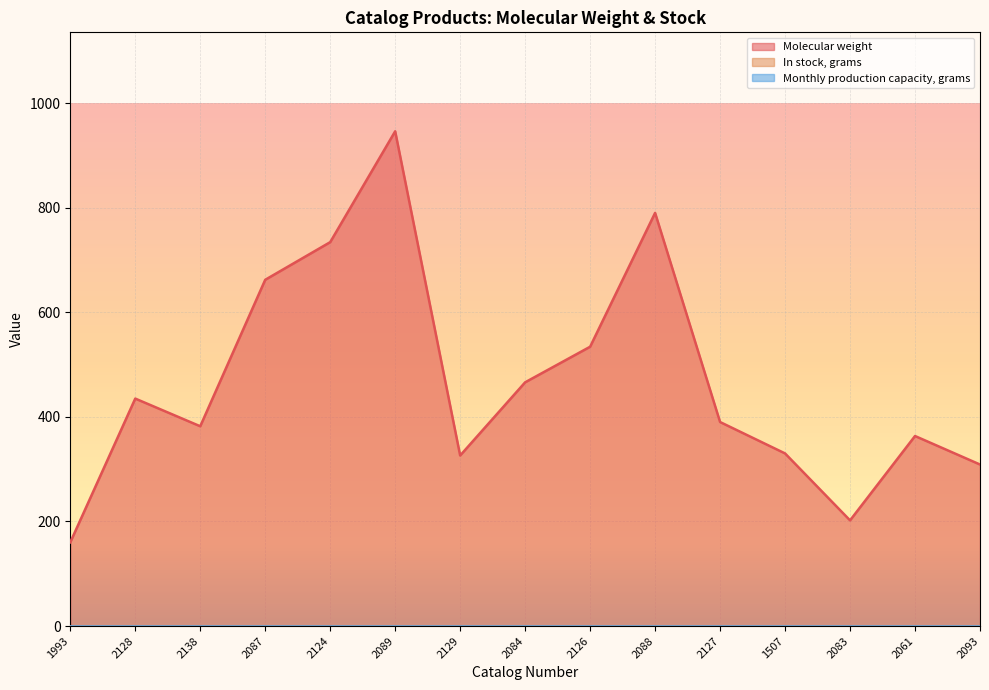

What position from the left is 2126?

9